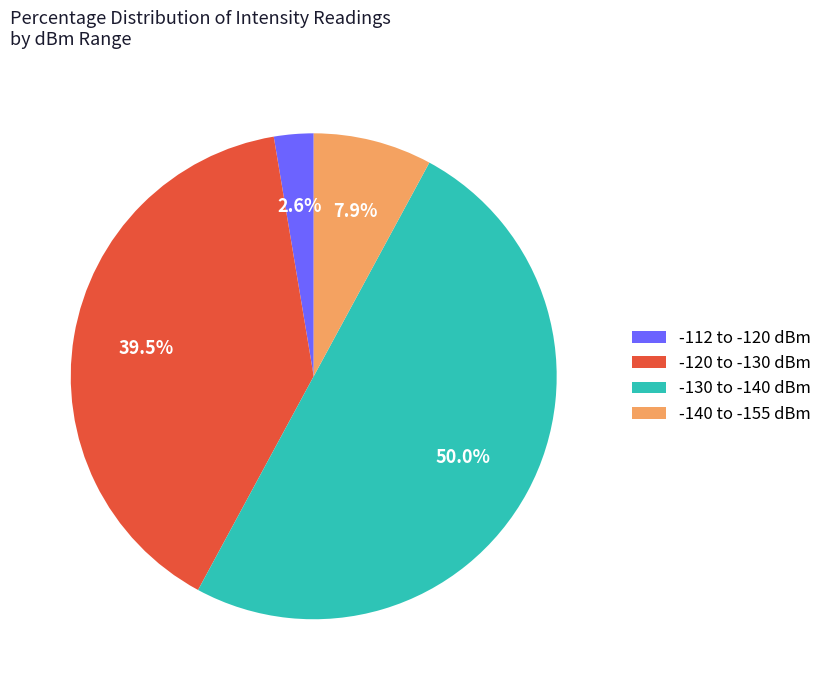

How many slices are in this pie chart?

4